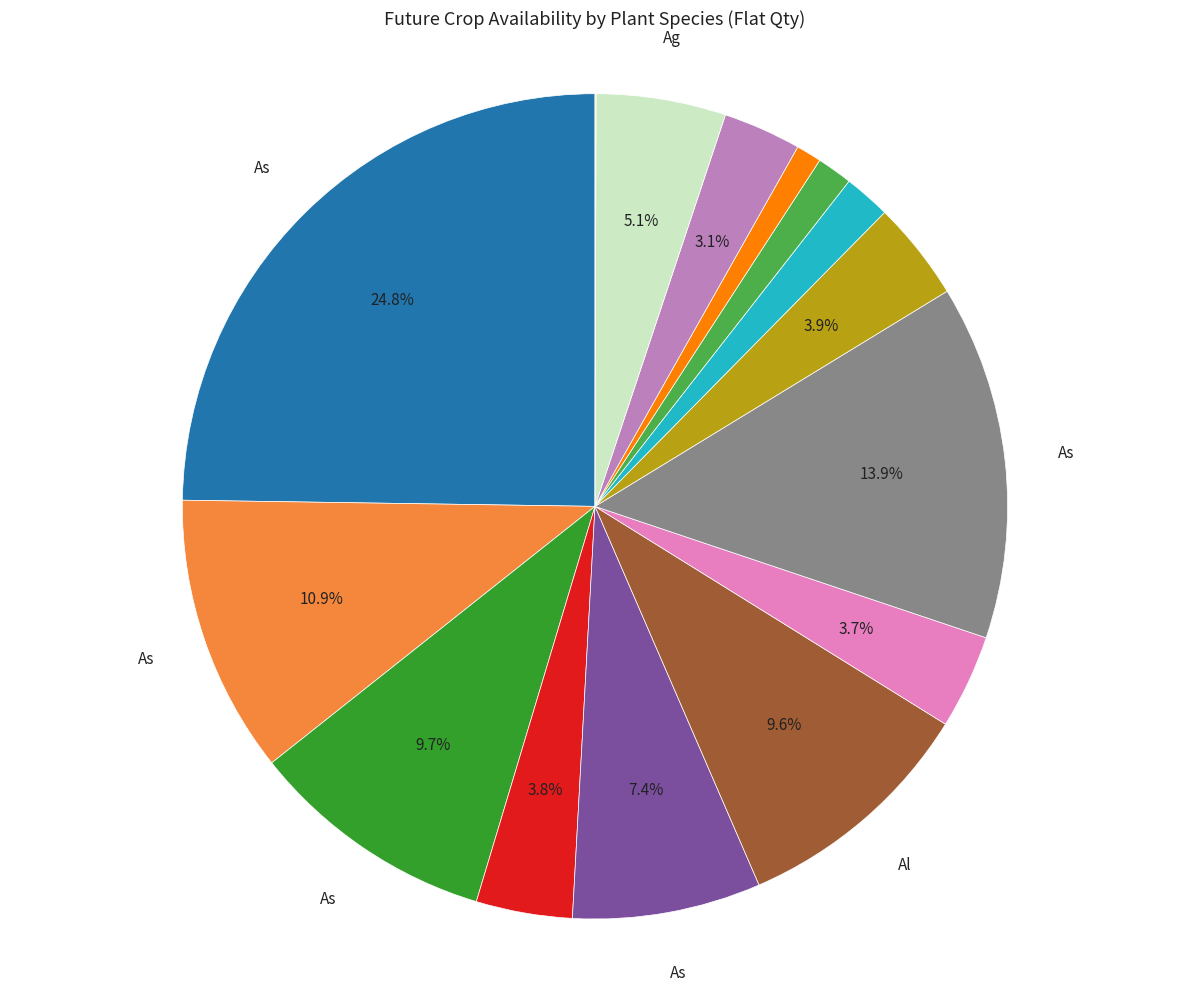

Does any single category account for the majority?

No